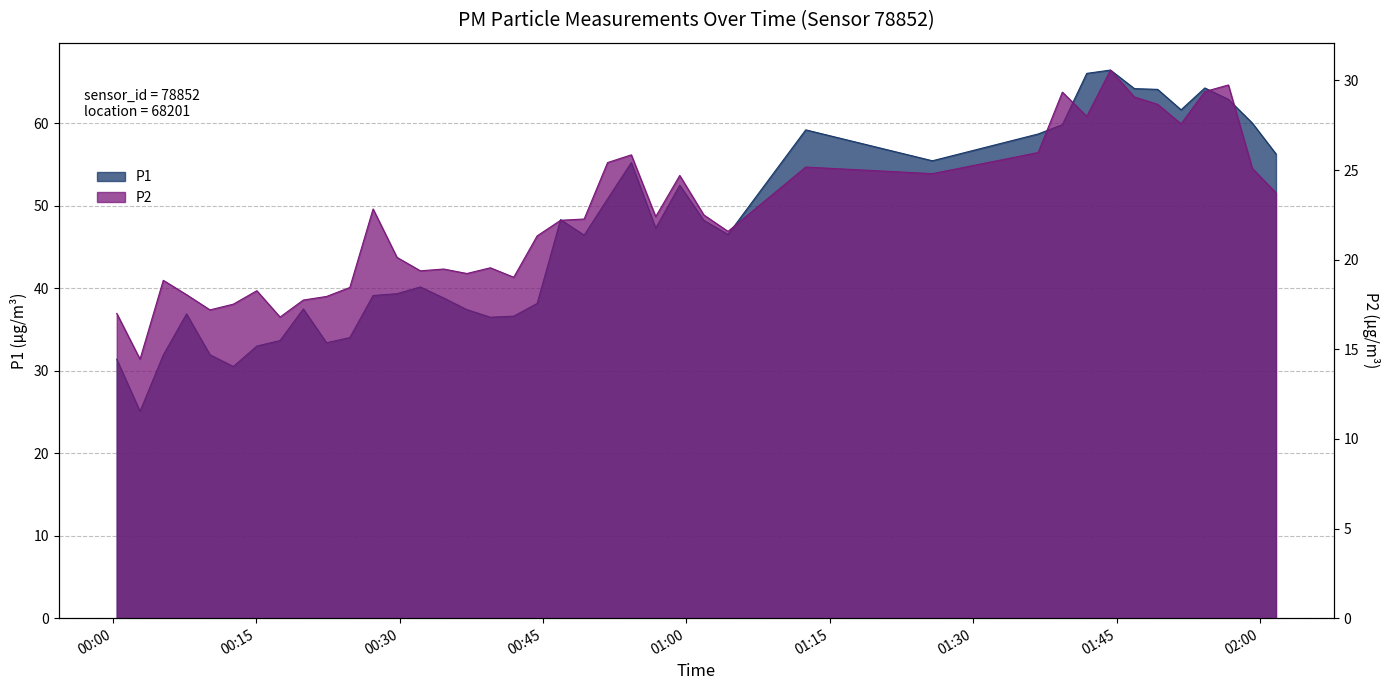

What is the highest value of the P1 series?

66.5